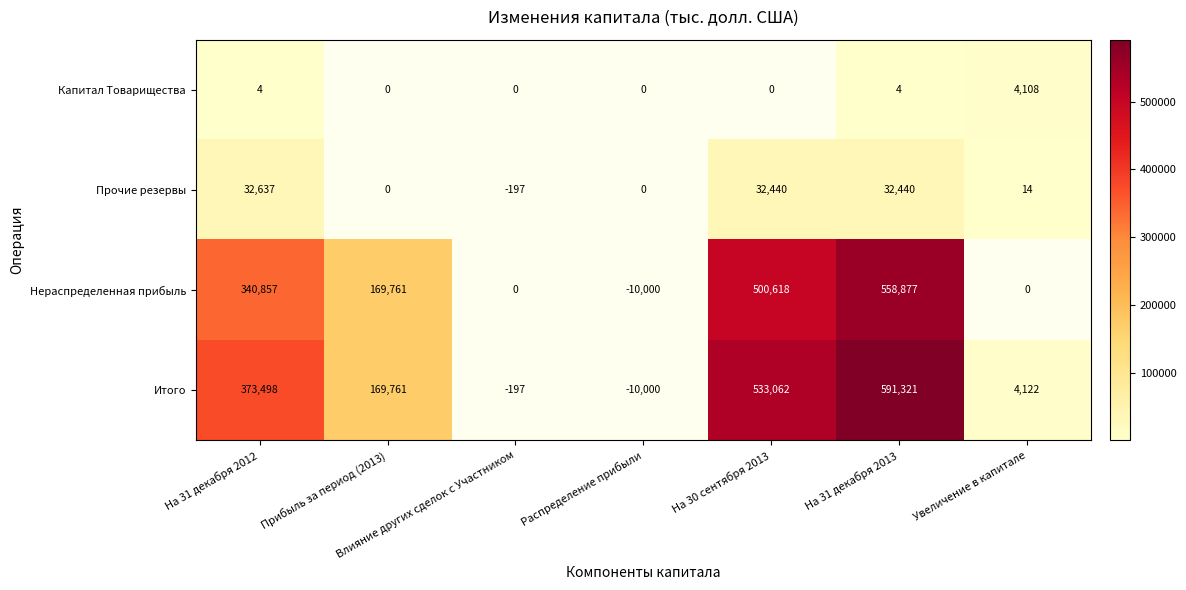

The Итого series shows 158034 at На 31 декабря 2012. True or false?

False